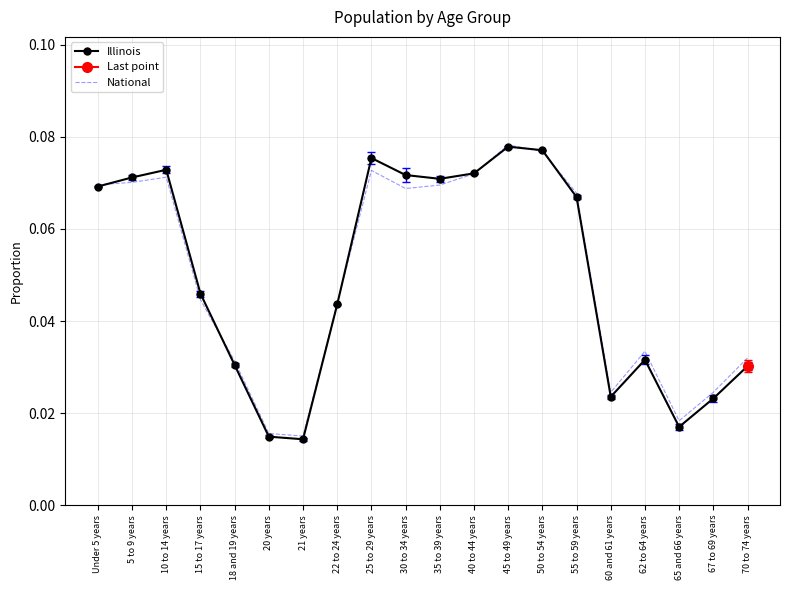

The value of Illinois at 70 to 74 years is 0.0. True or false?

True